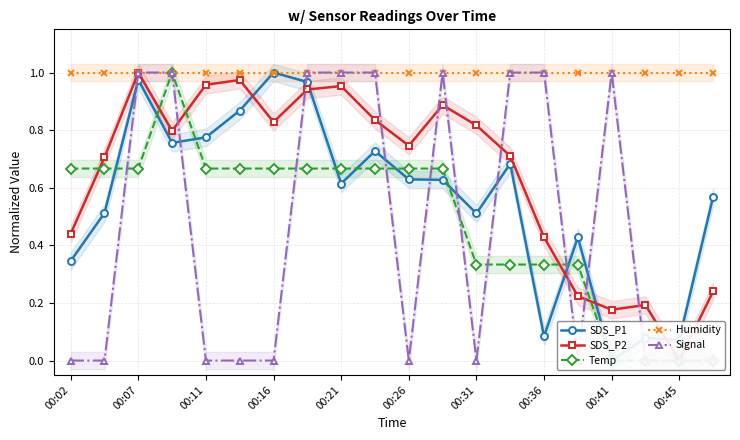

Read the SDS_P2 value at 13.

0.7